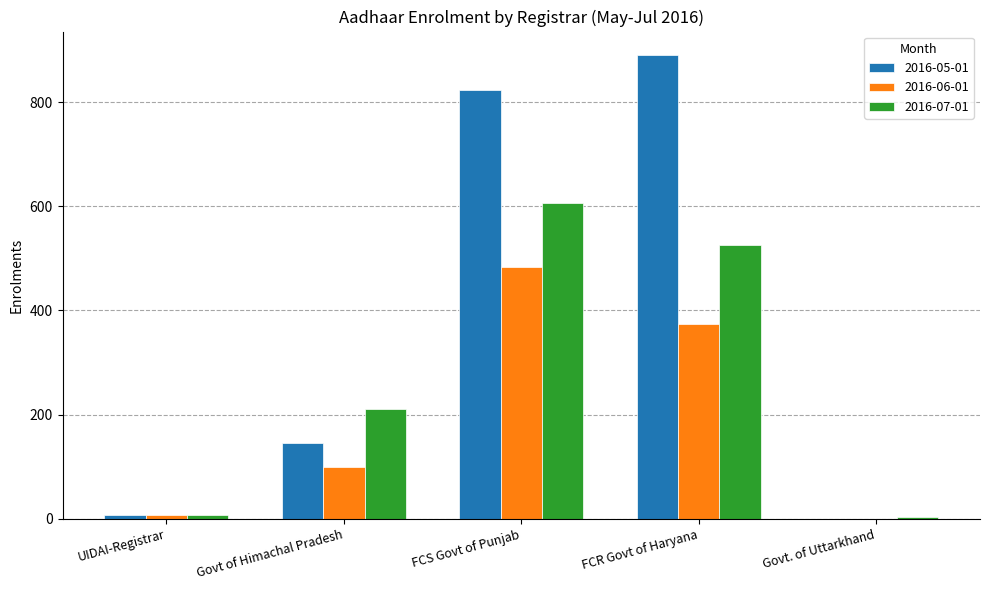

What is the sum of the 2016-07-01 values at UIDAI-Registrar and Govt of Himachal Pradesh?

219